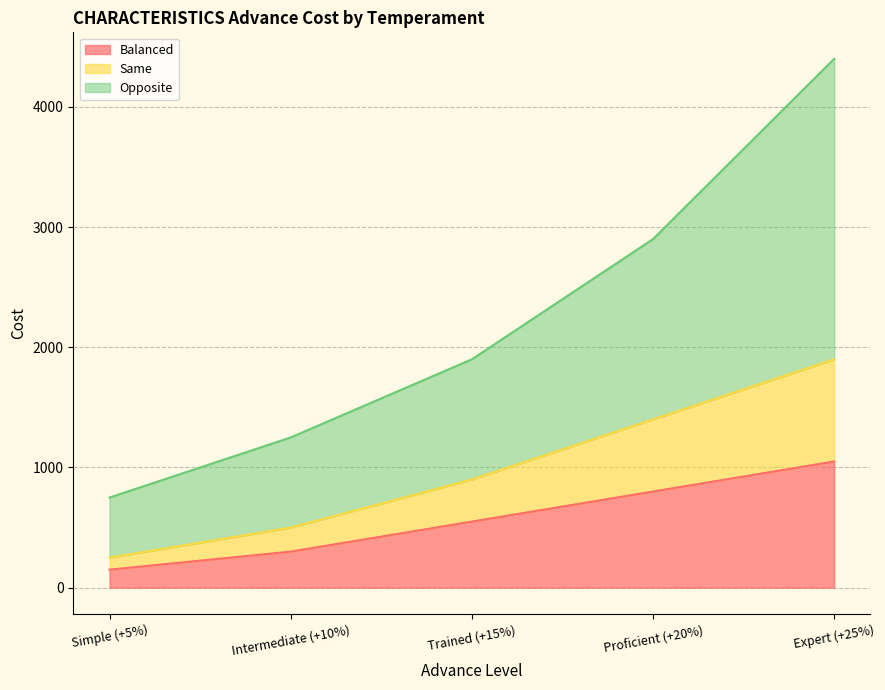

Read the Balanced value at Trained (+15%).

550